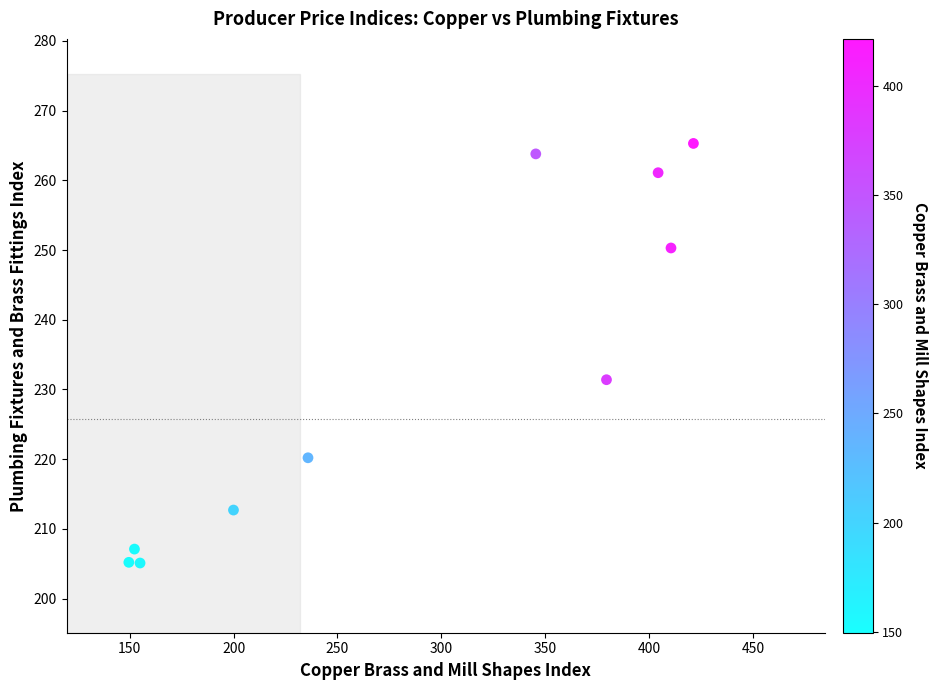

What is the average X value?

285.4